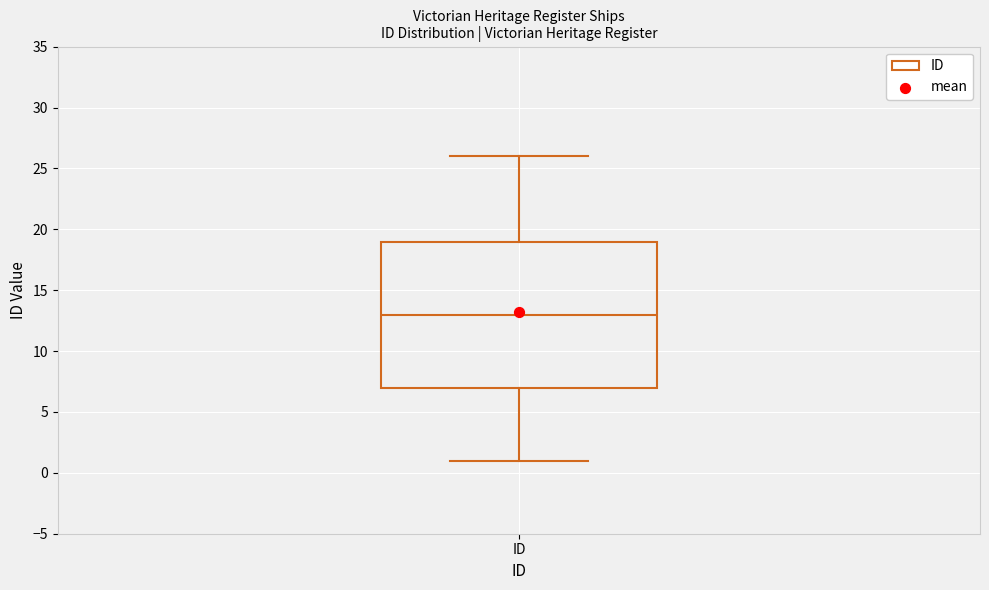

Read this box plot against the y-axis: the position of the median line, the range covered by the box, and the ends of both whiskers. The values are not printed on the chart, so give them approximately, as read against the axis.

median 13, box 7 to 19, whiskers 1 to 26